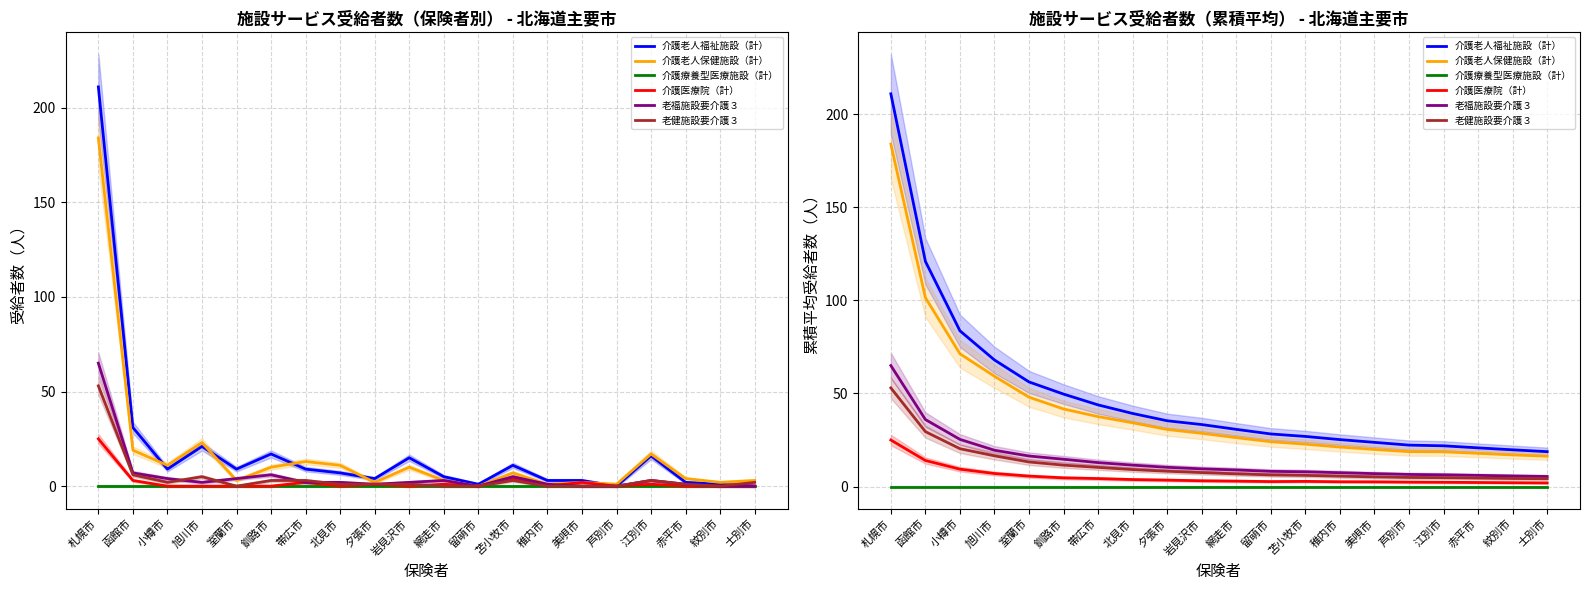

What is the difference between the highest and lowest values at 夕張市?

35.3